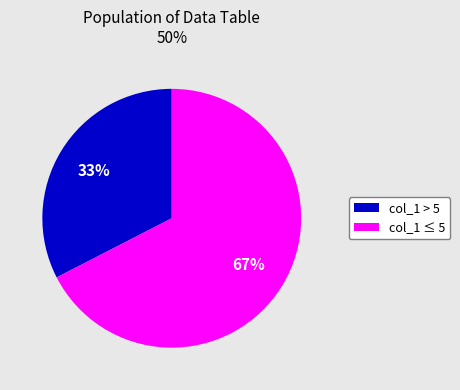

To the nearest percent, what is the average slice percentage?

50%